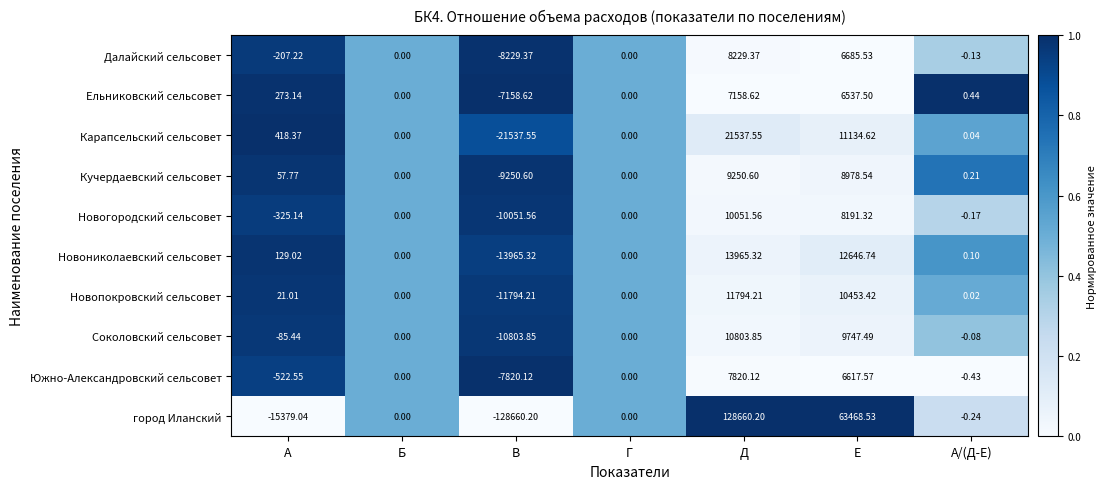

At which label does Соколовский сельсовет reach its peak?

Д